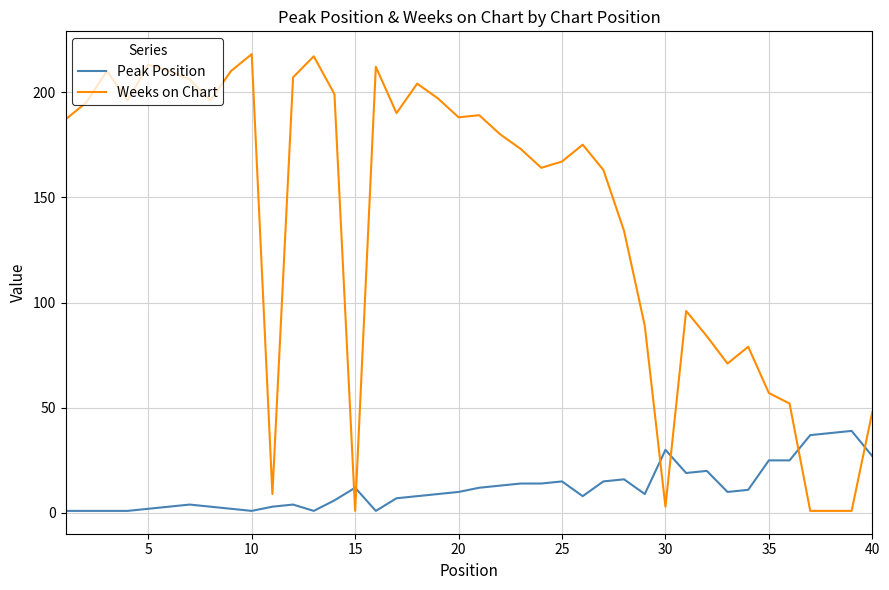

True or false: Peak Position and Weeks on Chart intersect in this chart.

True